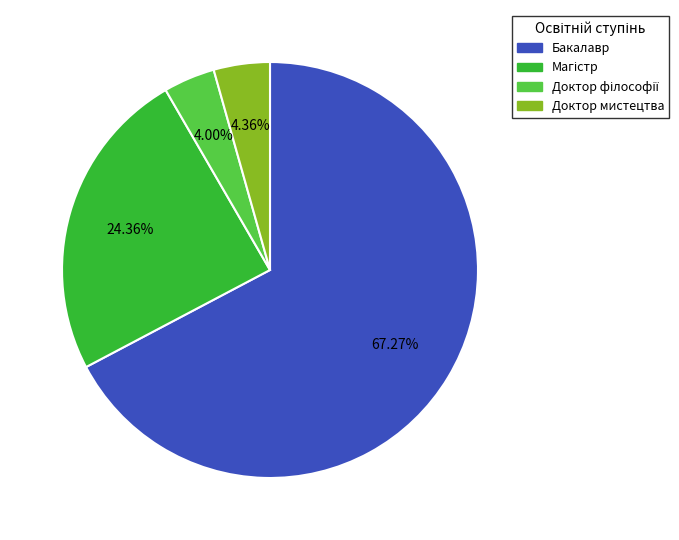

What is the majority slice?

Бакалавр